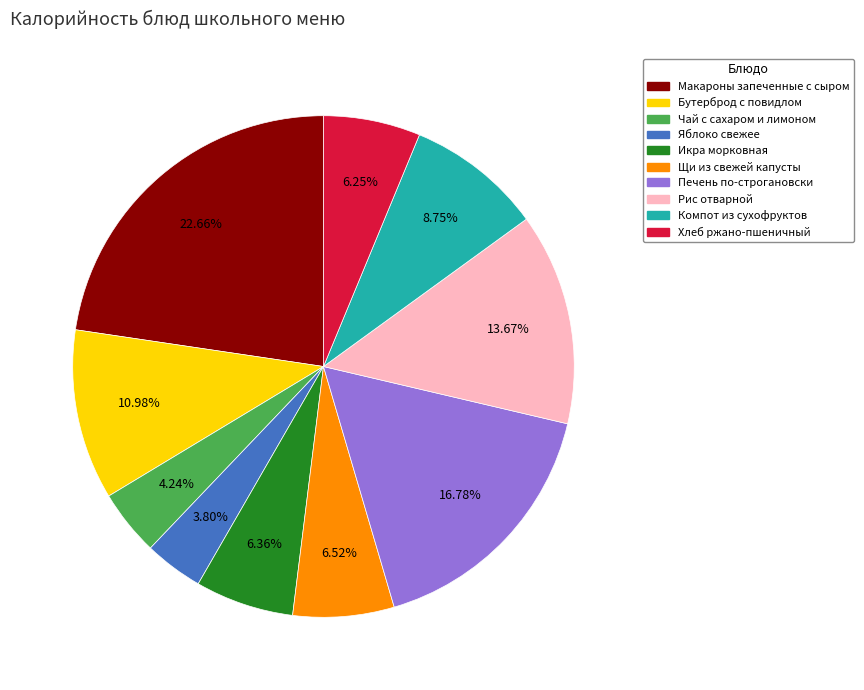

How many slices are in this pie chart?

10